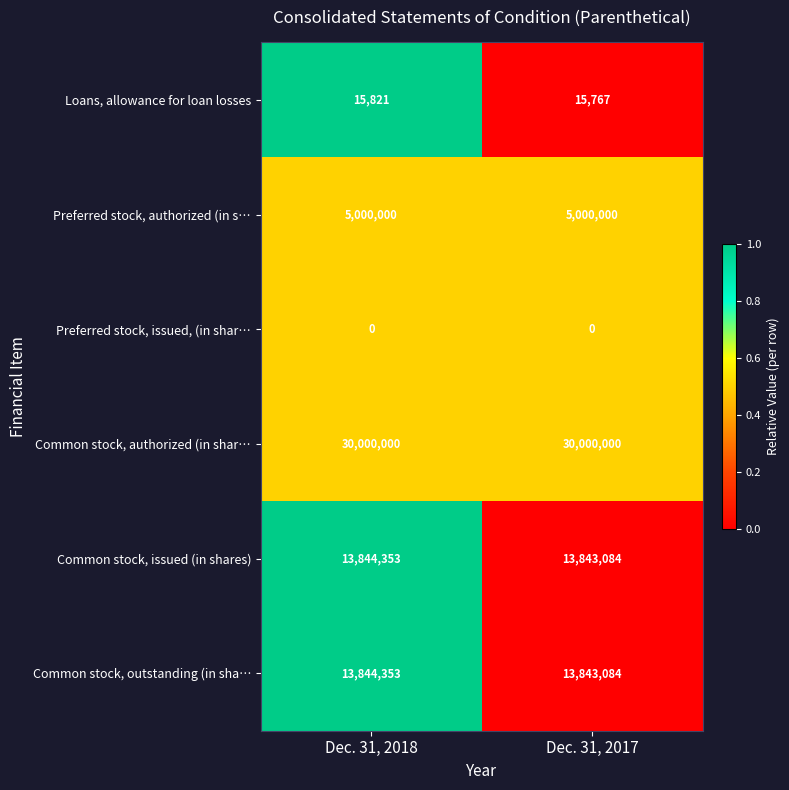

What is the highest value of the Common stock, authorized (in shar… series?

30000000